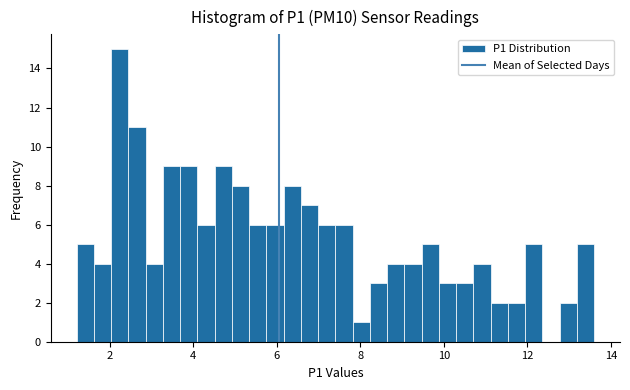

Read against the x-axis, roughly where is the centre of the tallest bar?

2.2